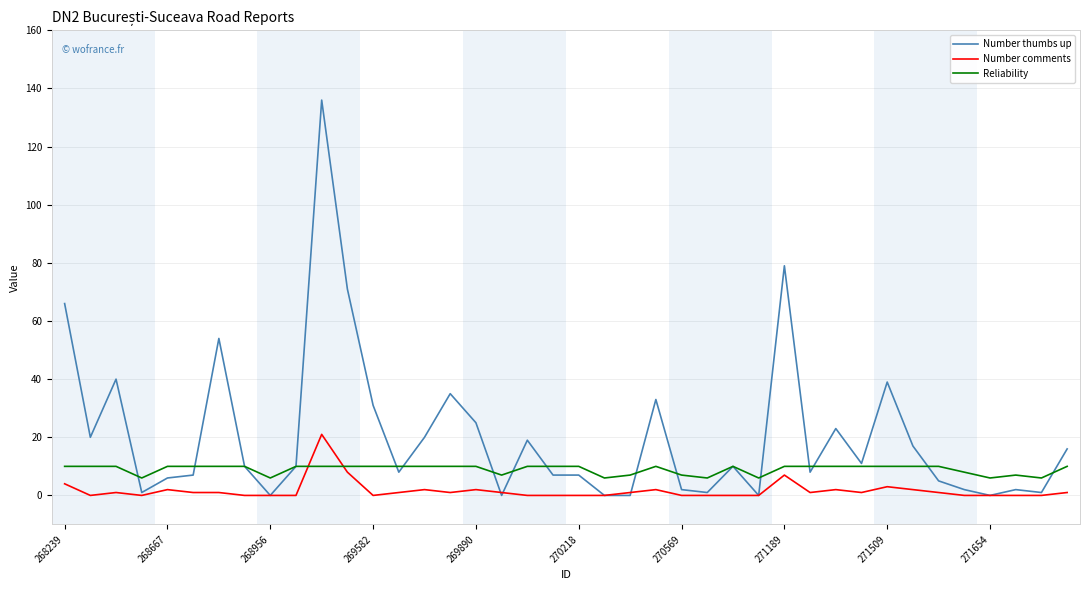

After their last crossing, which series has the higher values: Reliability or Number thumbs up?

Number thumbs up